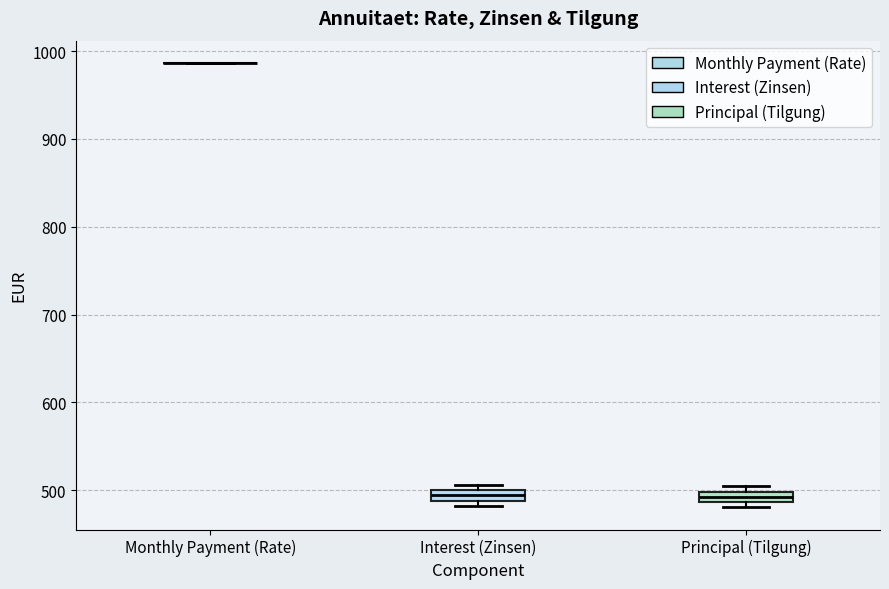

Where is the lower edge of the box for Principal (Tilgung) on the y-axis? The values are not printed on the chart, so give them approximately, as read against the axis.

490